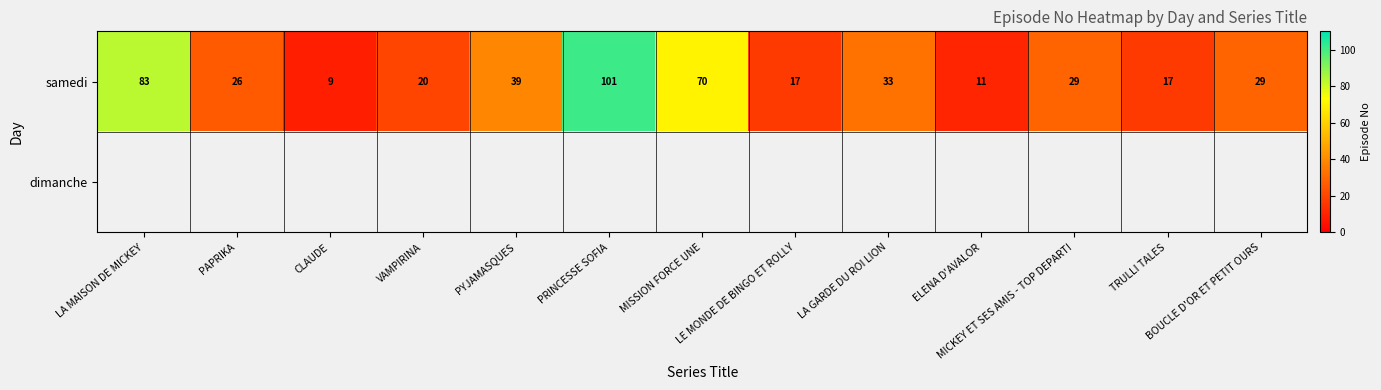

How many series are shown in this chart?

2